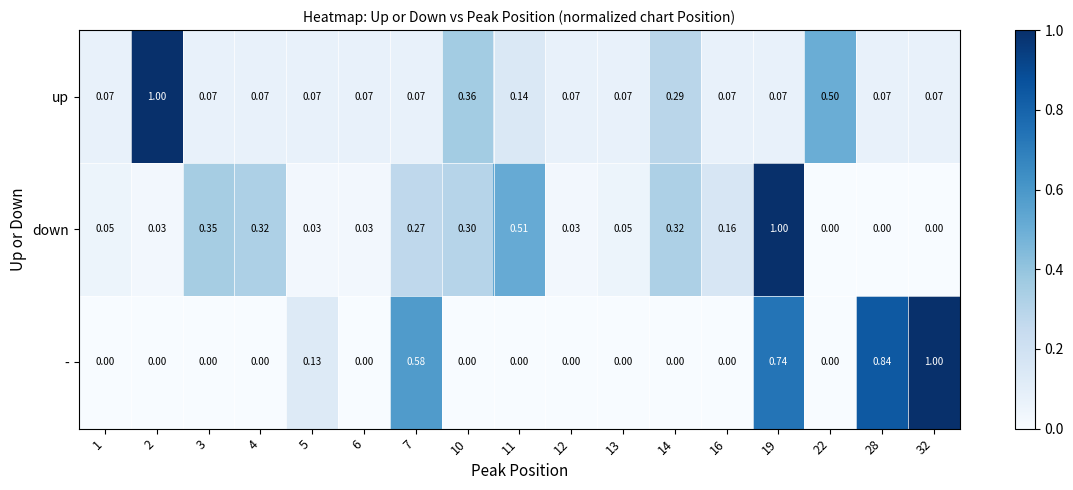

Which series has the largest total across all categories?

down